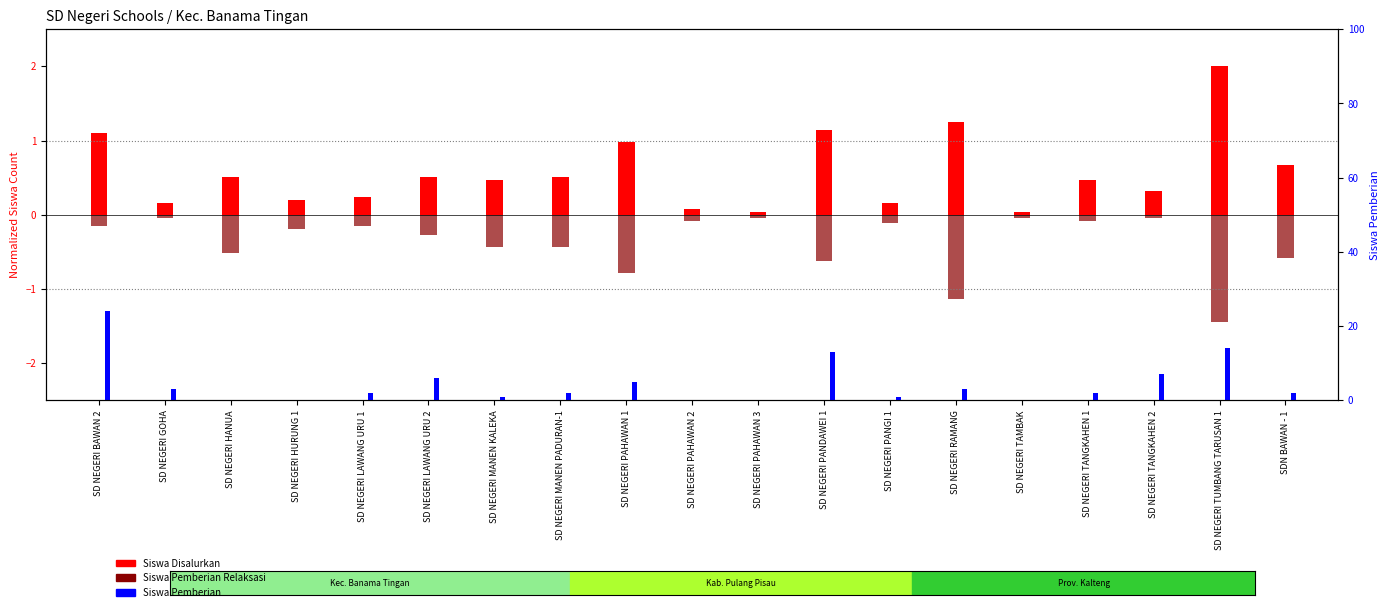

Reading right to left, list all the values displayed in this chart.

Siswa Disalurkan: 0.7	2.0	0.3	0.5	0.0	1.3	0.2	1.1	0.0	0.1	1.0	0.5	0.5	0.5	0.2	0.2	0.5	0.2	1.1
Siswa Pemberian Relaksasi: -0.6	-1.5	-0.0	-0.1	-0.0	-1.1	-0.1	-0.6	-0.0	-0.1	-0.8	-0.4	-0.4	-0.3	-0.2	-0.2	-0.5	-0.0	-0.2
Siswa Pemberian: 2.0	14.0	7.0	2.0	0.0	3.0	1.0	13.0	0.0	0.0	5.0	2.0	1.0	6.0	2.0	0.0	0.0	3.0	24.0